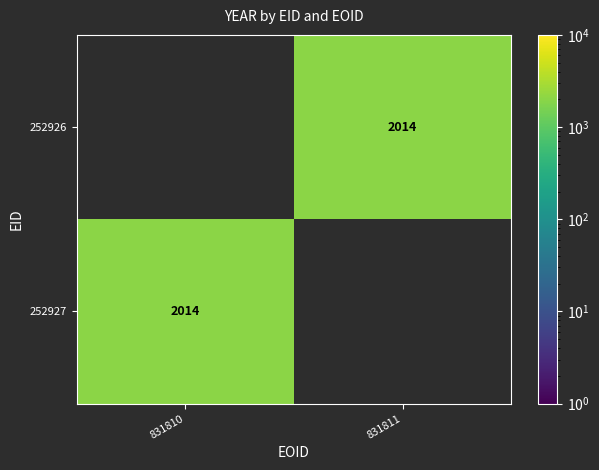

Rank the series by their average value, from highest to lowest.

252926, 252927